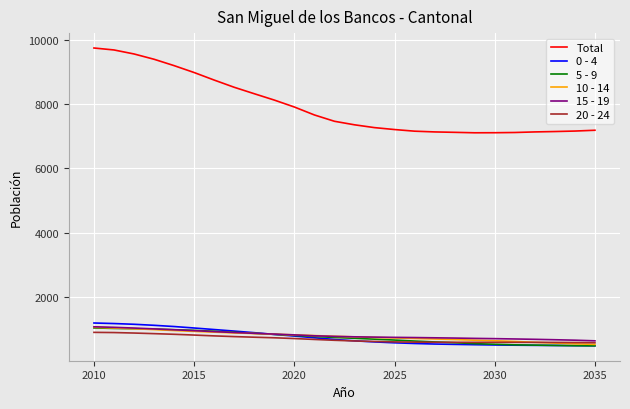

Which series has the largest total across all categories?

Total